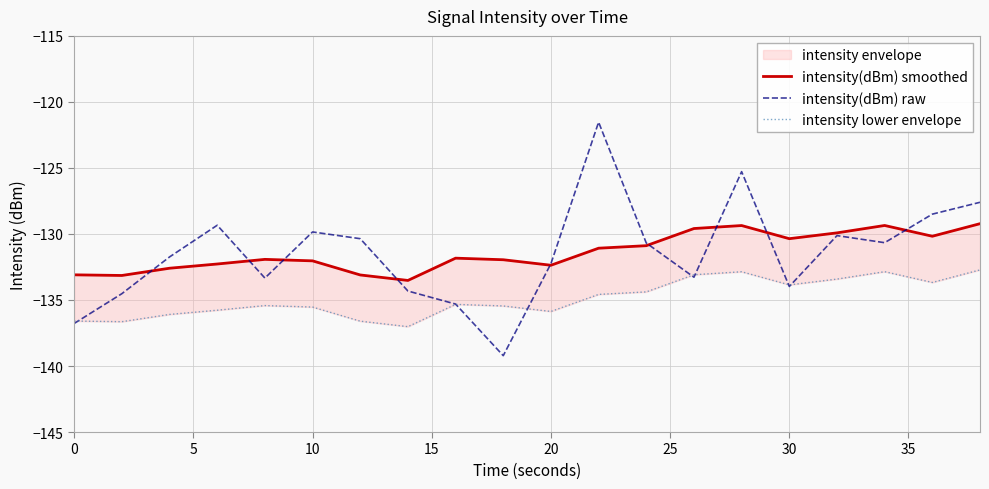

Which series has the largest total across all categories?

intensity(dBm) smoothed